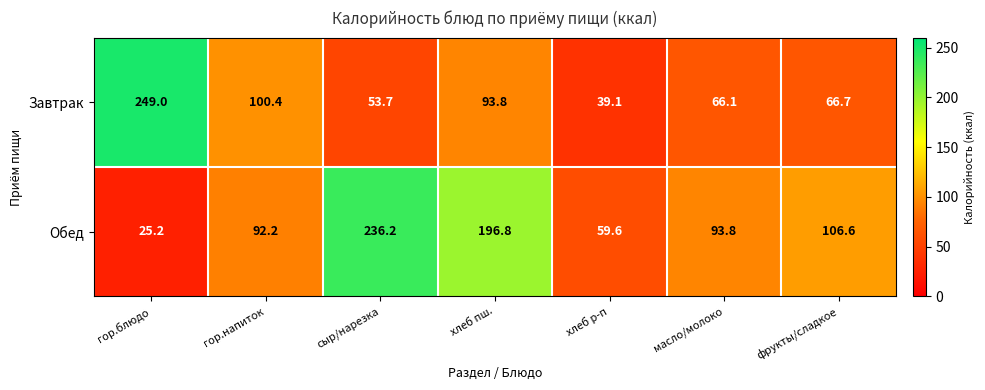

What is the sum of the Обед values at фрукты/сладкое and гор.блюдо?

131.8